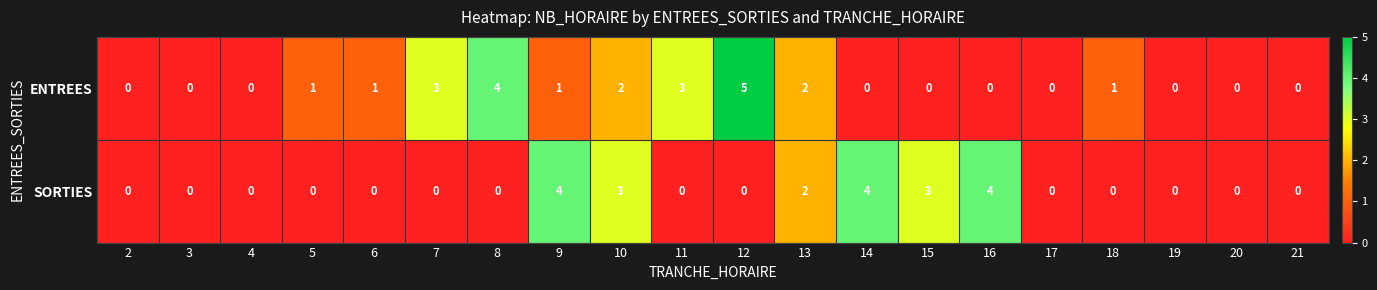

Which series has the largest range (max minus min)?

ENTREES